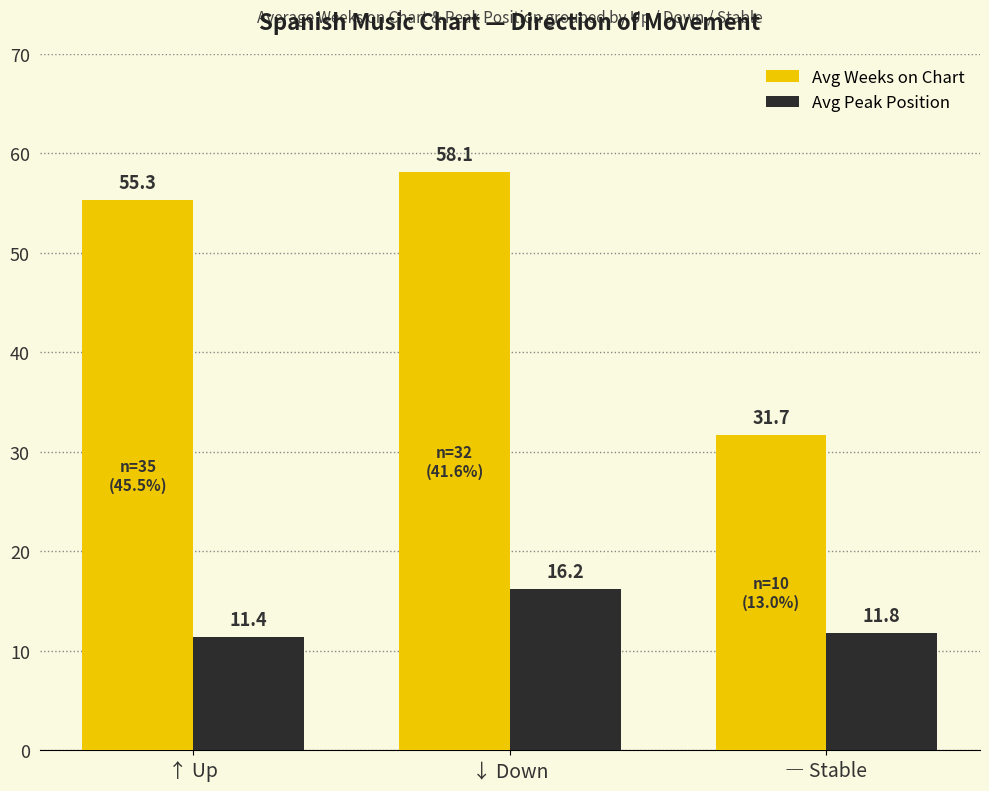

What is the difference between the Avg Weeks on Chart values at ― Stable and ↑ Up?

23.6